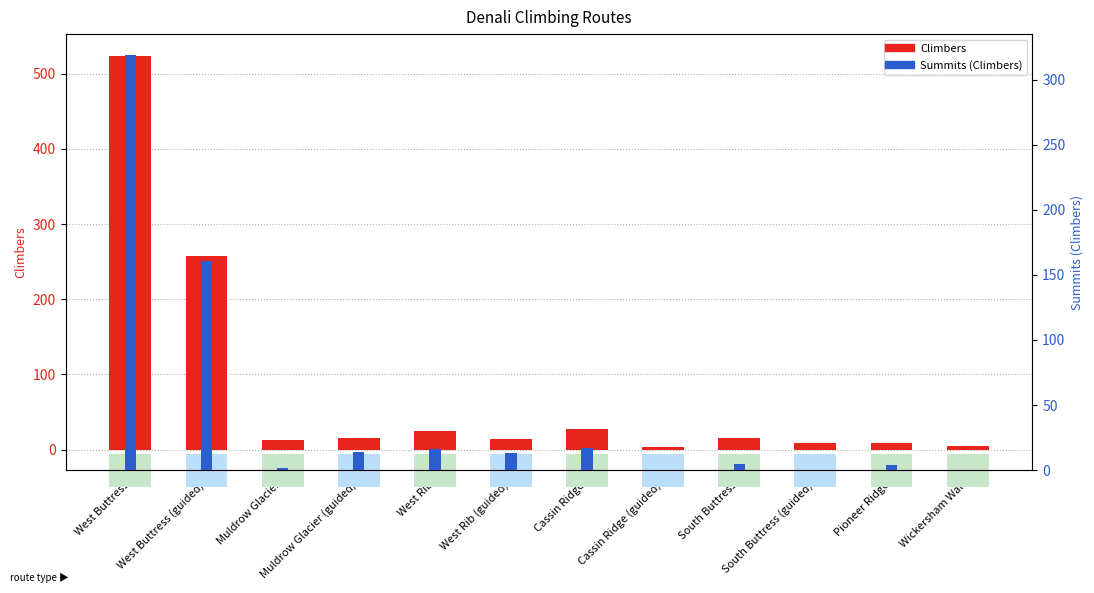

What is the value of the Climbers bar at the 6th from the left?

14